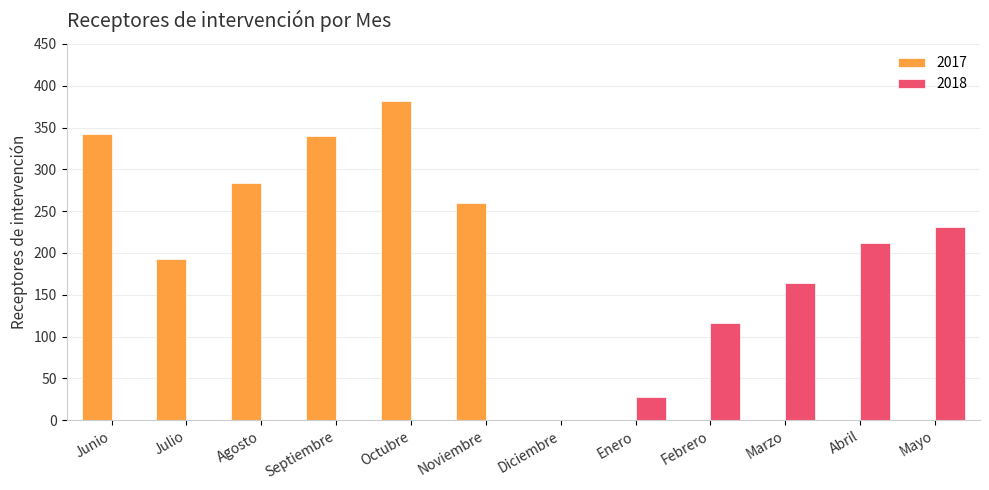

The value of 2017 at Noviembre is 260. True or false?

True